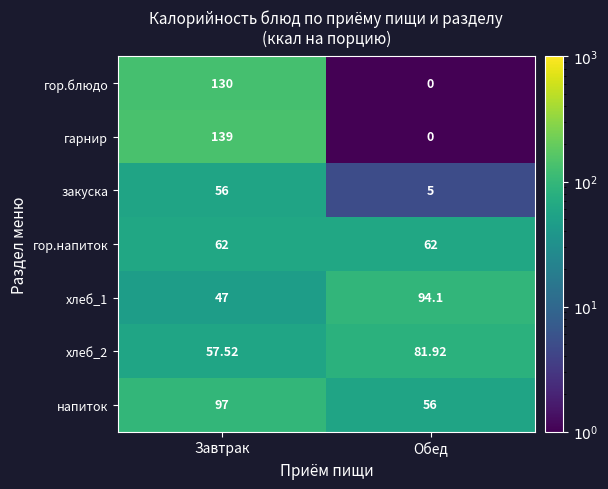

Which series changed the most between Завтрак and Обед?

гарнир